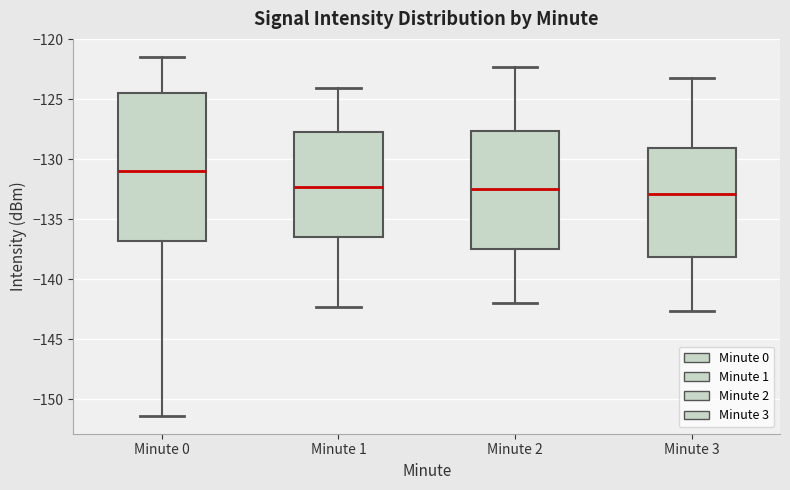

Reading left to right, read every box against the y-axis: the position of its median line, the range the box covers, and the ends of its whiskers. The values are not printed on the chart, so give them approximately, as read against the axis.

Minute 0: median -131.0, box -137.0 to -124.5, whiskers -151.5 to -121.5
Minute 1: median -132.5, box -136.5 to -127.5, whiskers -142.5 to -124.0
Minute 2: median -132.5, box -137.5 to -127.5, whiskers -142.0 to -122.5
Minute 3: median -133.0, box -138.0 to -129.0, whiskers -142.5 to -123.0